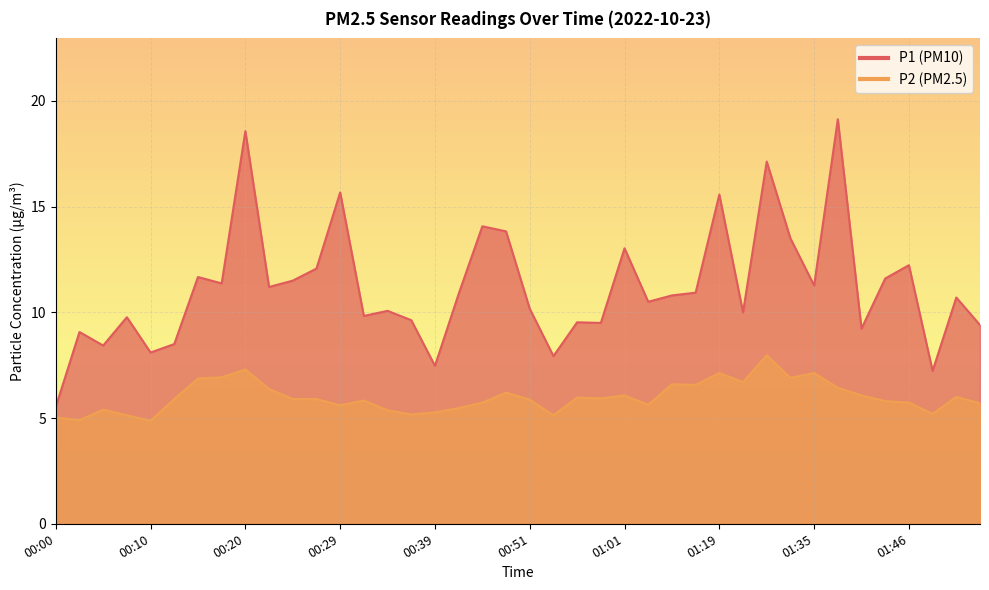

What is the spread (max minus min) of values at 01:11?

4.4